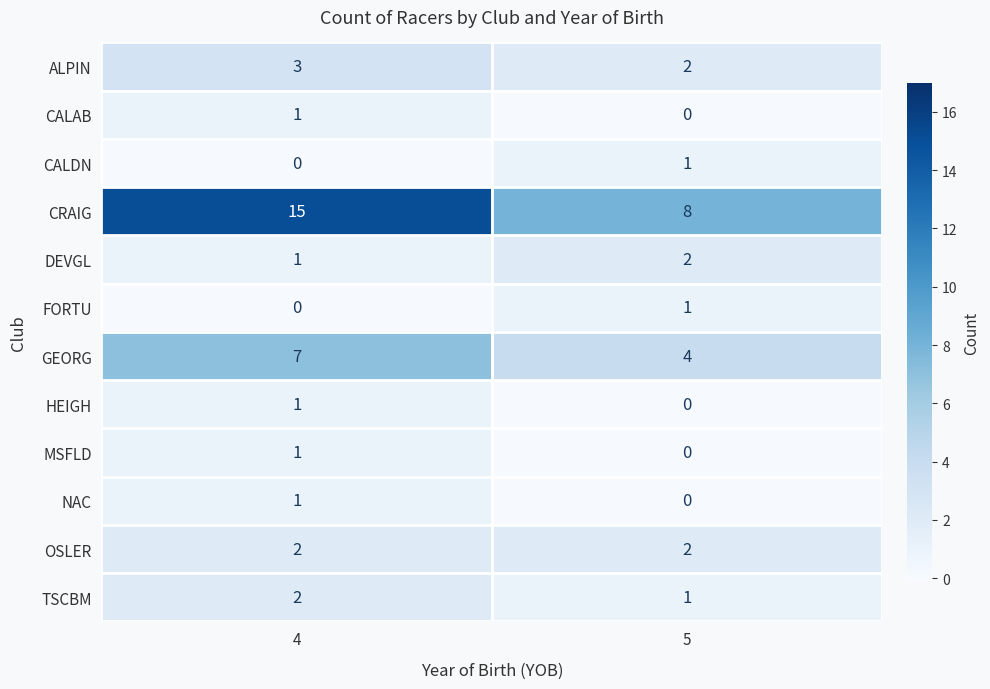

The value of CALDN at 4 is 0. True or false?

True